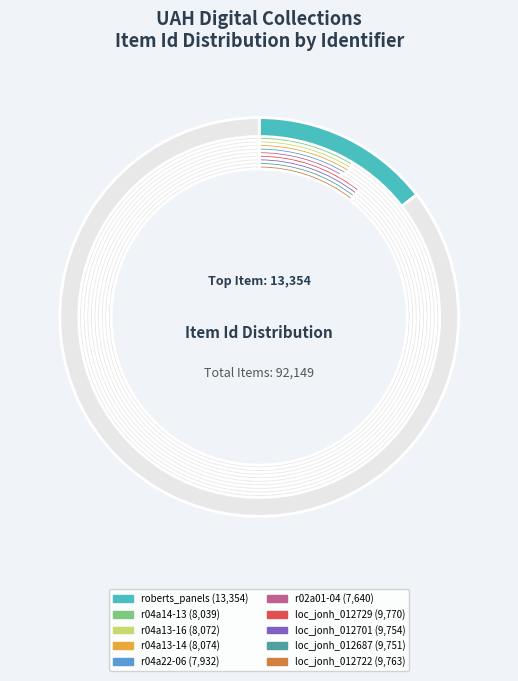

Is the sum of loc_jonh_012701 and r02a01-04 greater than half?

No